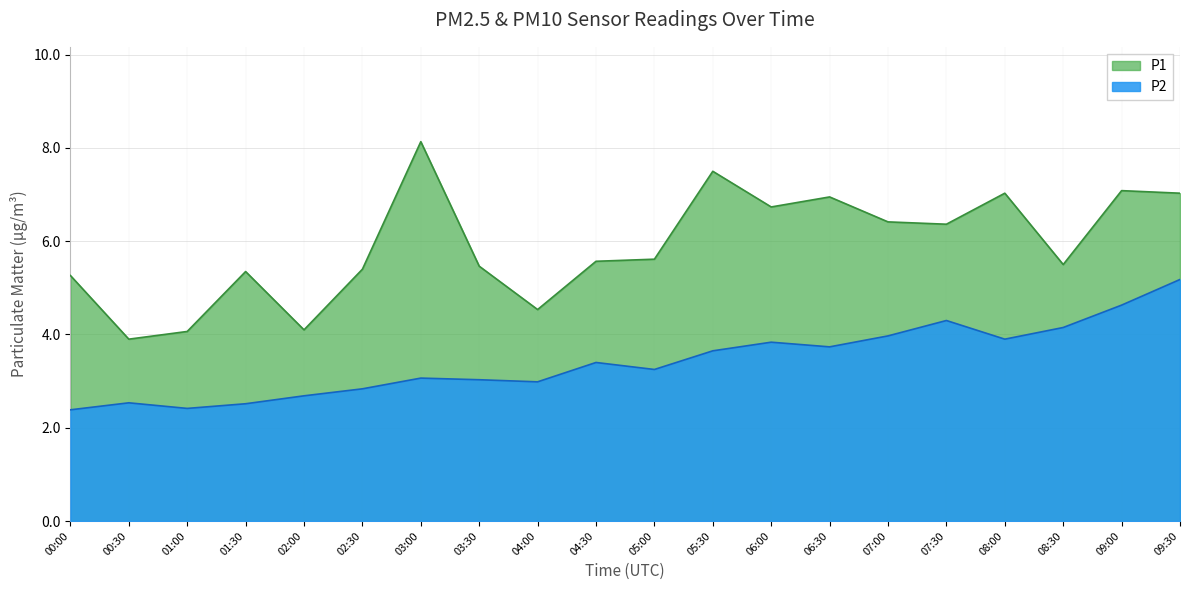

The value of P1 at 06:30 is 6.9. True or false?

True